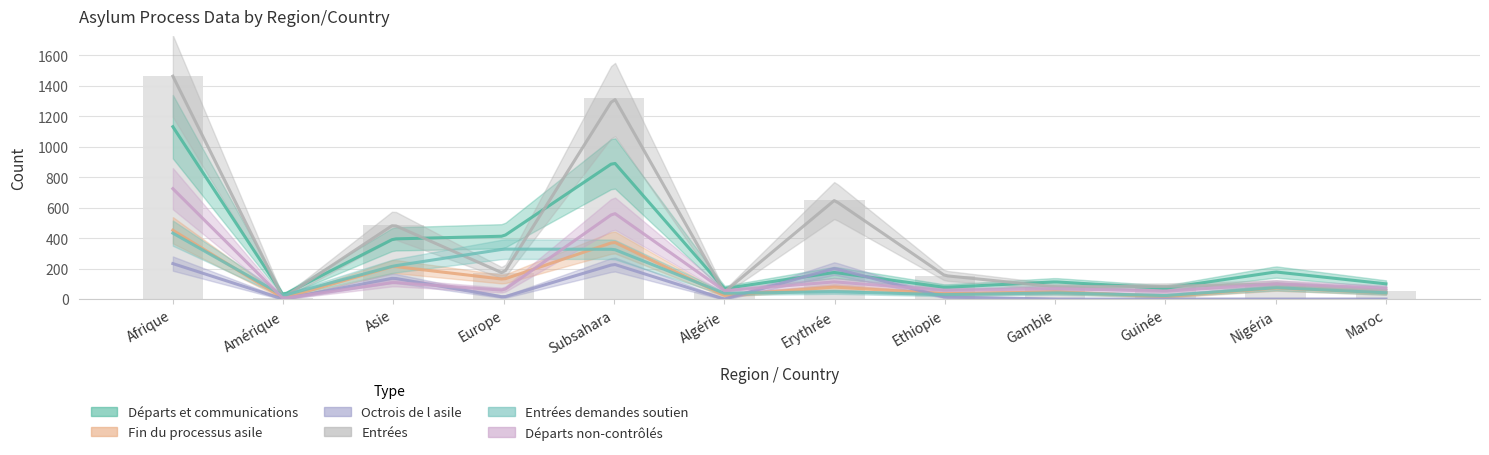

Between Gambie and Nigéria, which series saw the biggest shift?

Départs et communications (col_9)